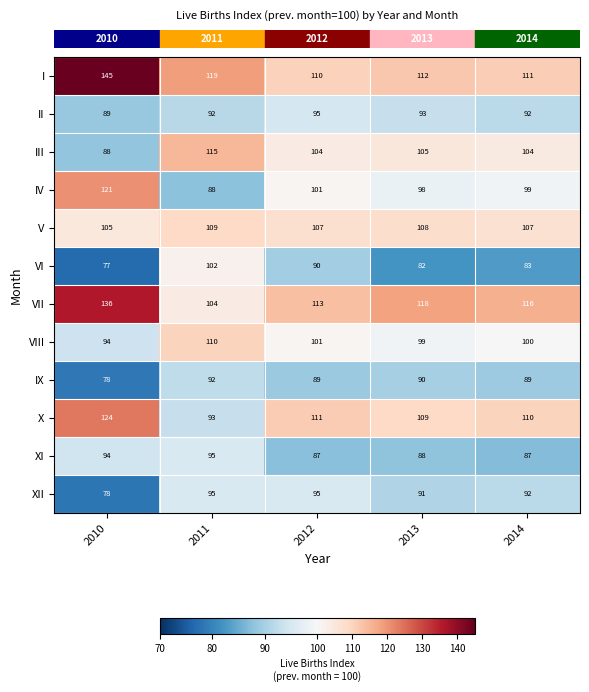

What is the difference between the highest and lowest values at 2012?

26